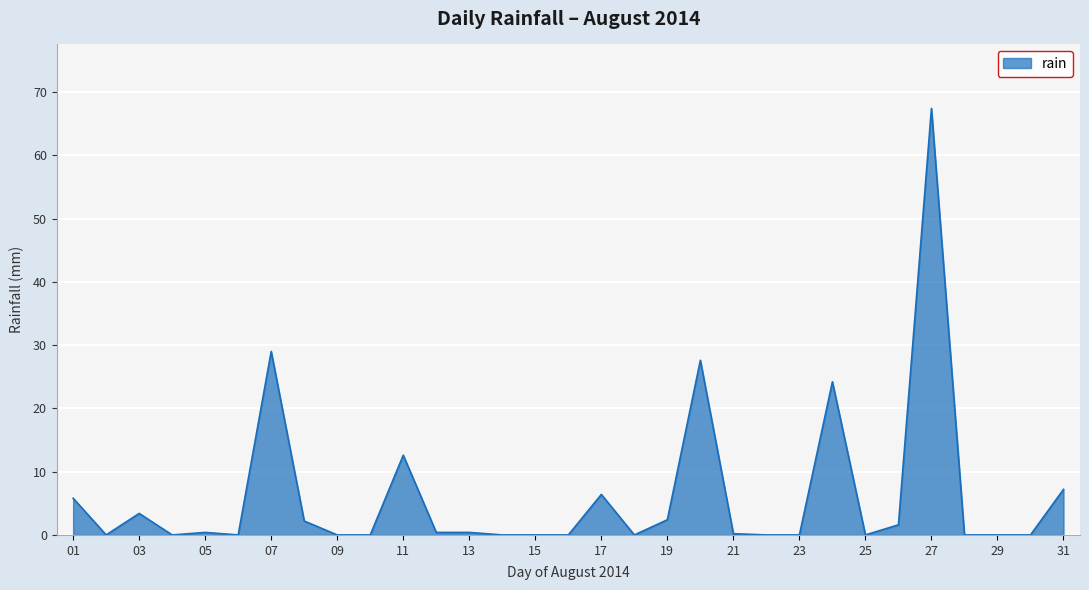

What is the sum of all values?

191.2